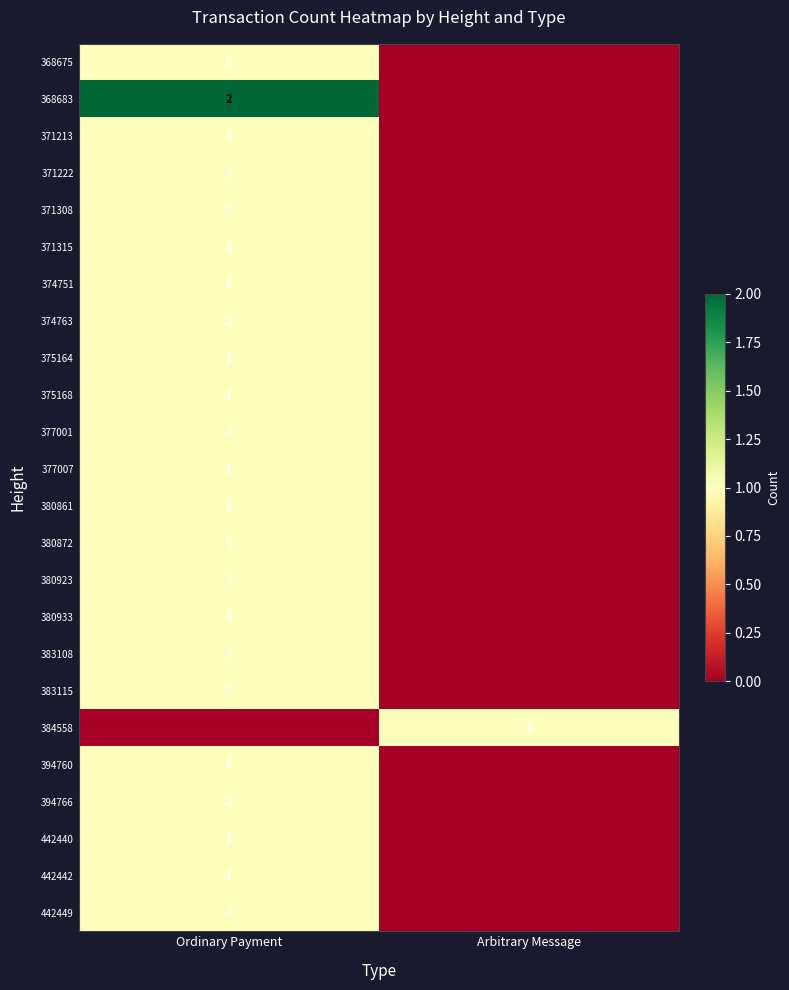

The value of 384558 at Arbitrary Message is 2. True or false?

False